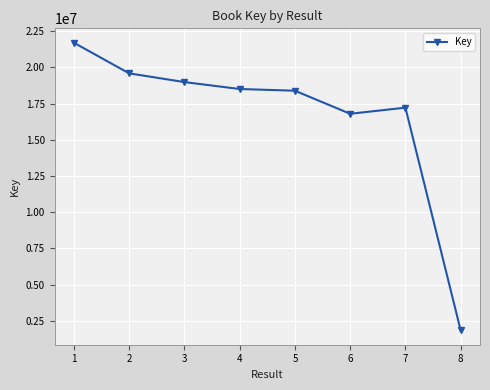

Is it true that the value at 3 is 18983558?

True